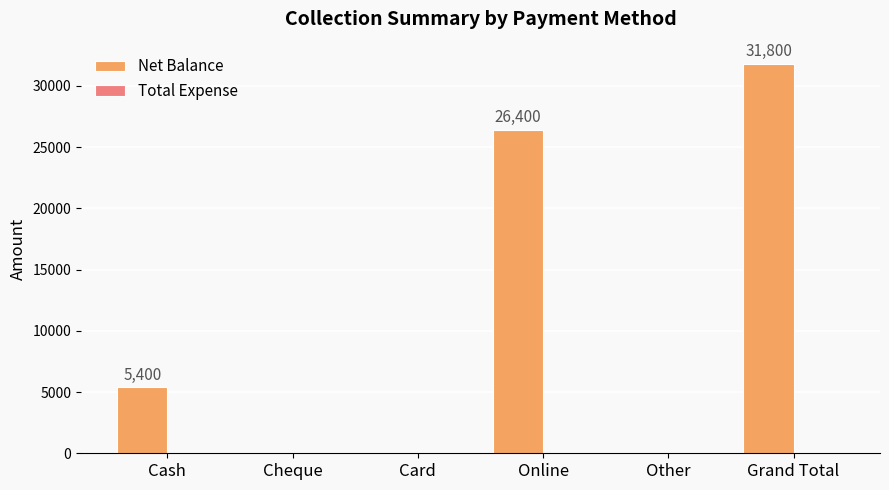

What is the ratio of the value at Grand Total to the value at Cash?

5.9